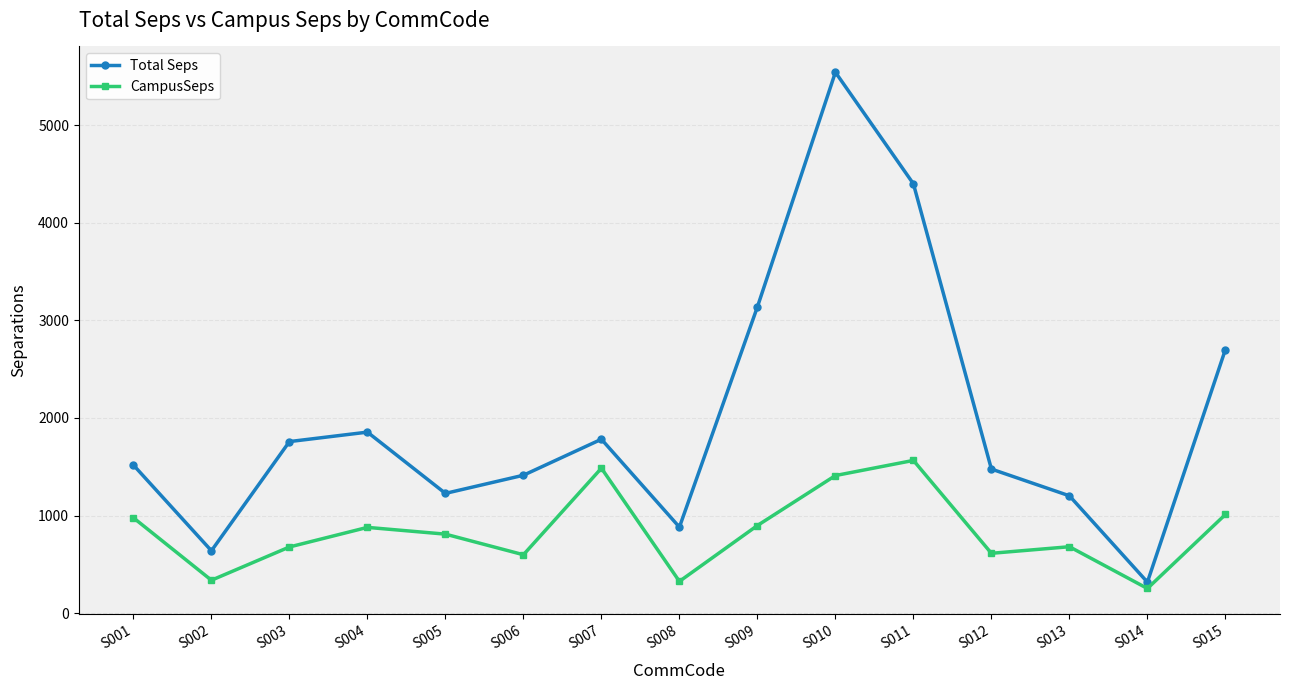

Count the number of categories in the chart.

15